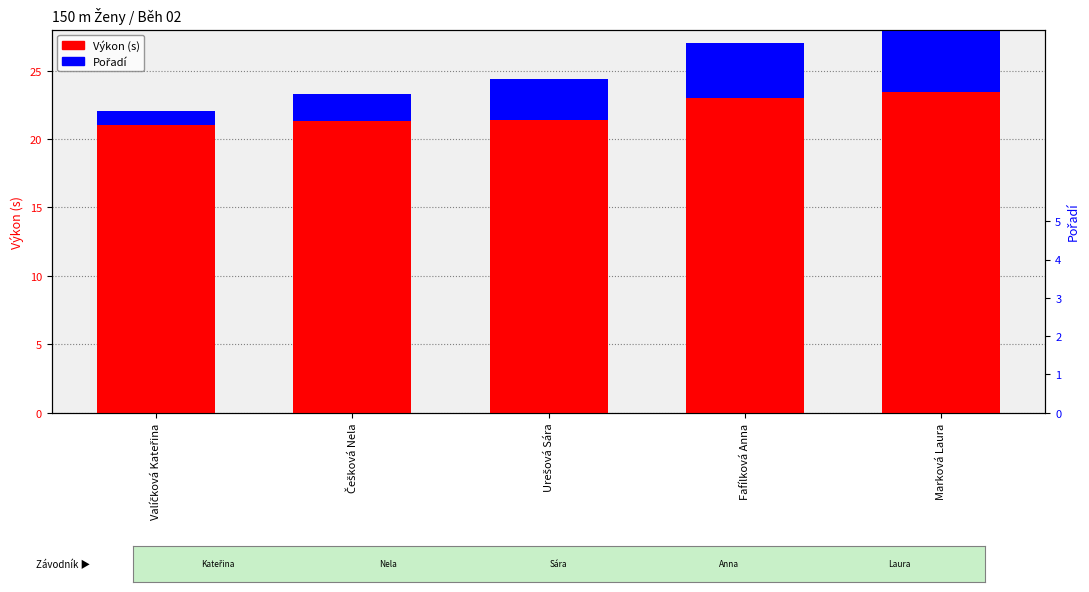

How many groups of bars are there?

5